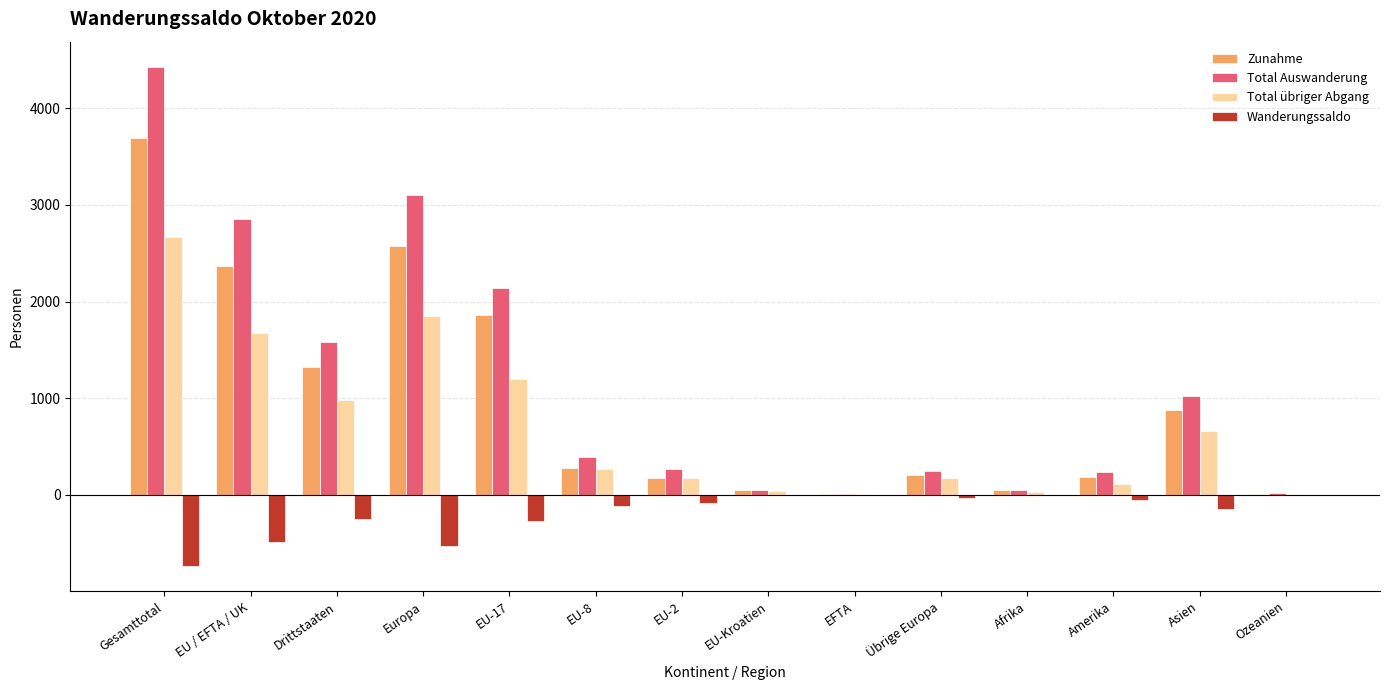

Between EU-17 and EU-Kroatien, which series saw the biggest shift?

Total Auswanderung